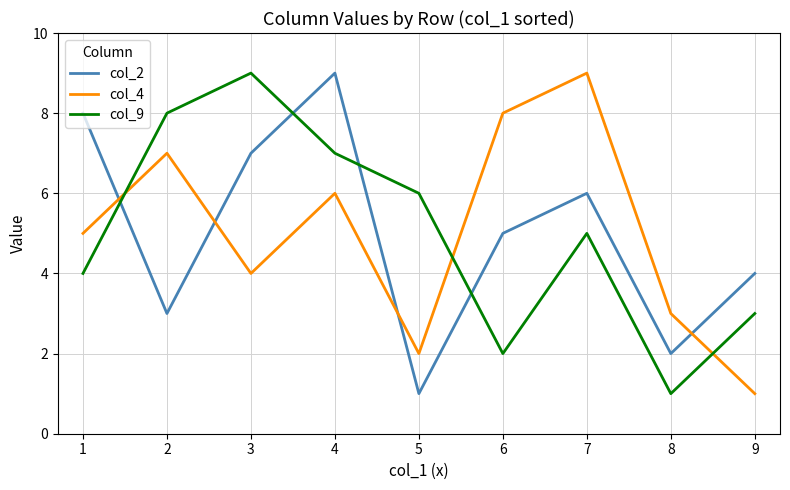

How many lines are shown in the chart?

3